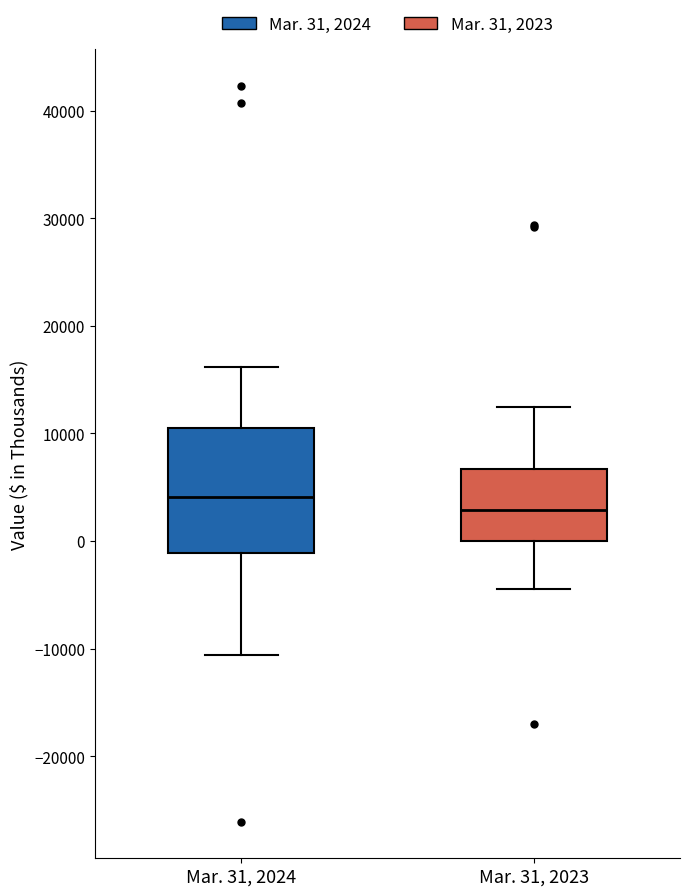

Which box is the tallest, from its lower edge to its upper edge?

Mar. 31, 2024